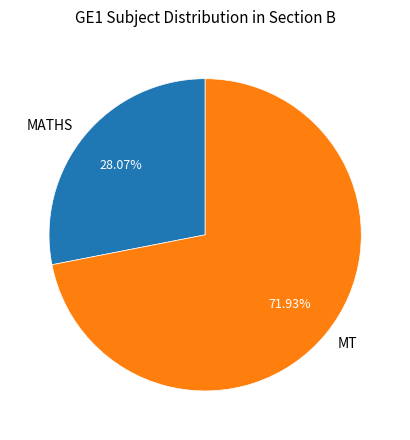

What percentage do MT and MATHS together represent?

100.0%